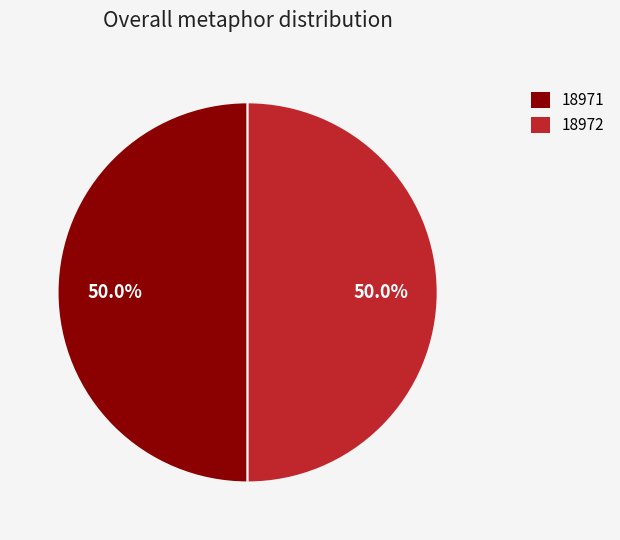

Is the sum of 18972 and 18971 greater than half?

Yes